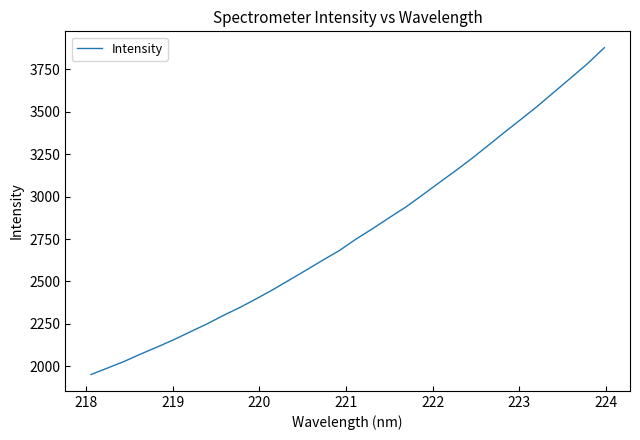

True or false: there are more than 2 points higher than both neighbors.

False